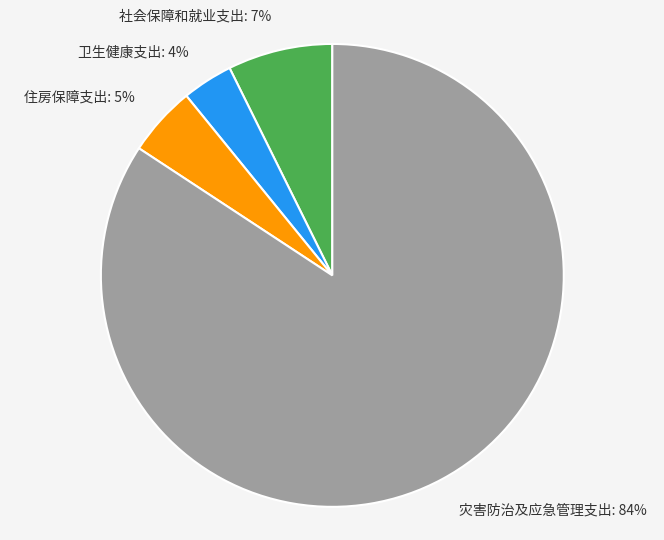

The 住房保障支出 slice represents 5% of the pie. True or false?

True